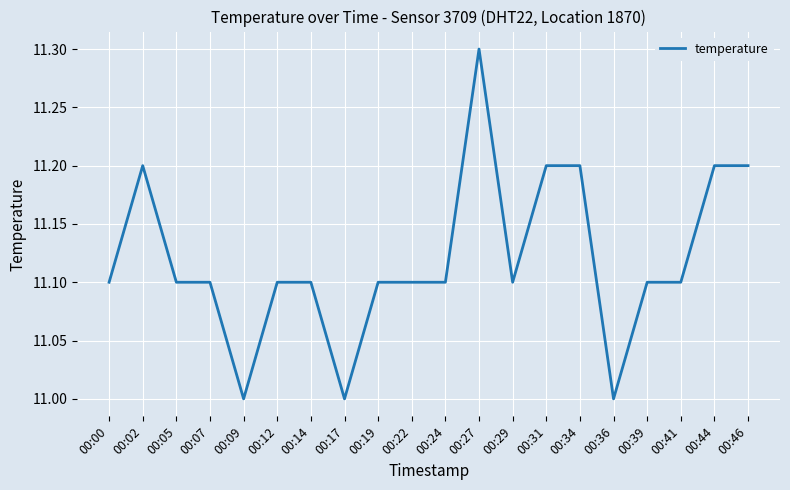

True or false: the data shows 7.2 at 00:00.

False